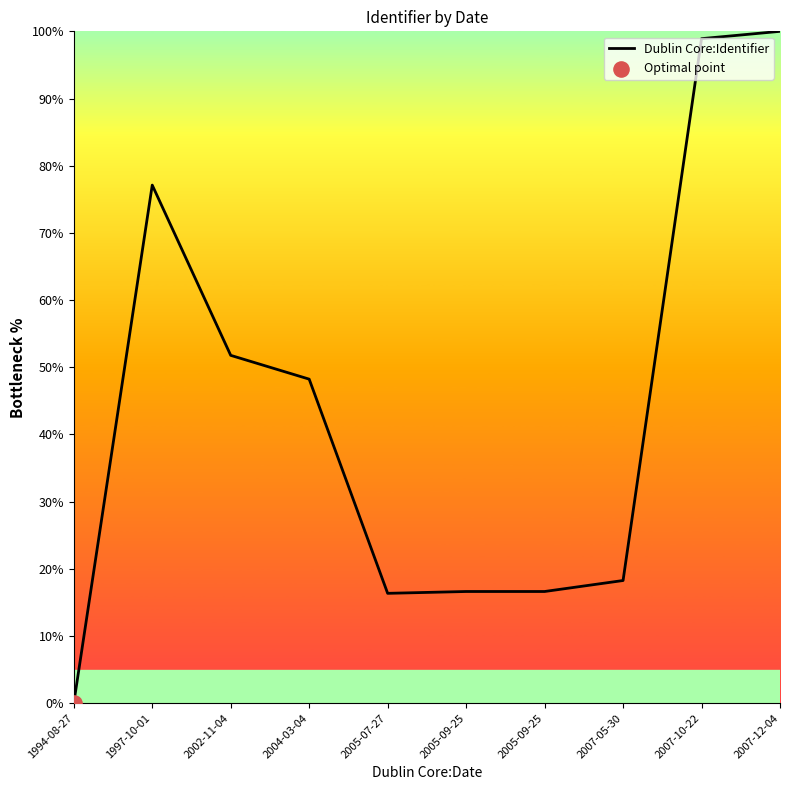

Which has a higher value, 2007-12-04 or 2007-05-30?

2007-12-04